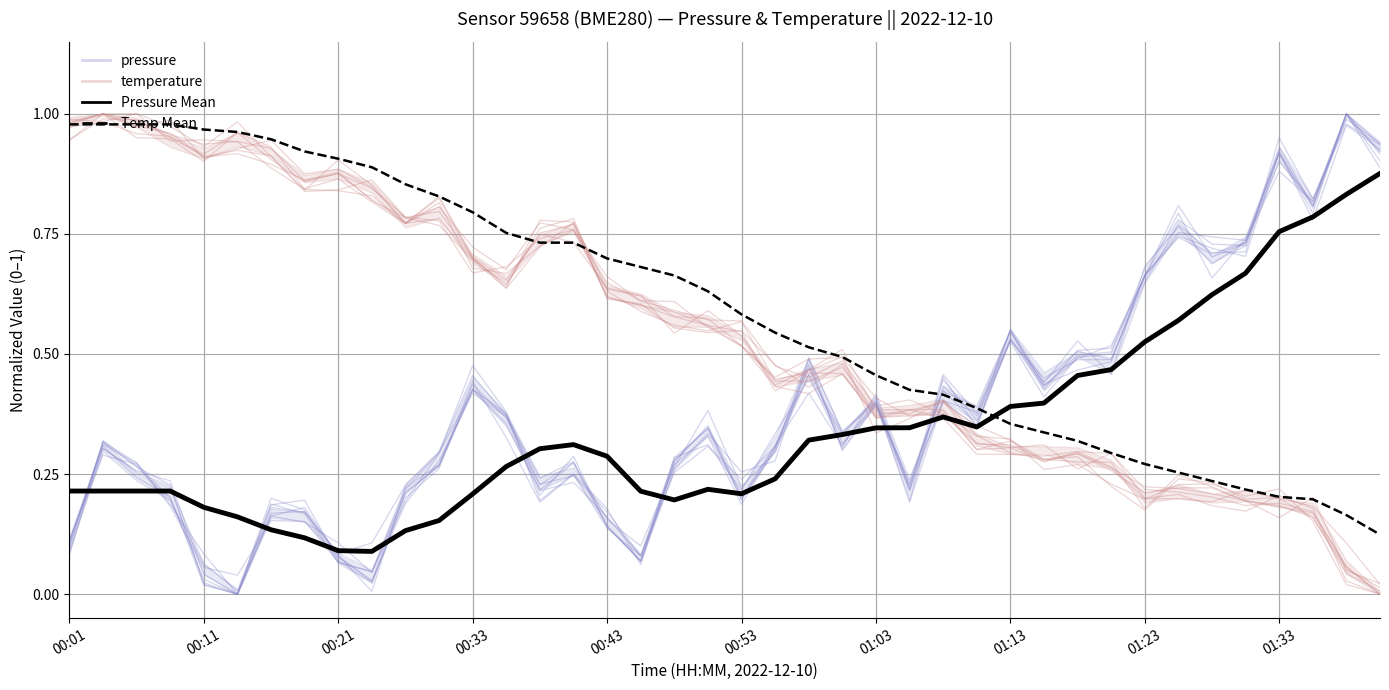

What is the highest value of the pressure series?

1.0